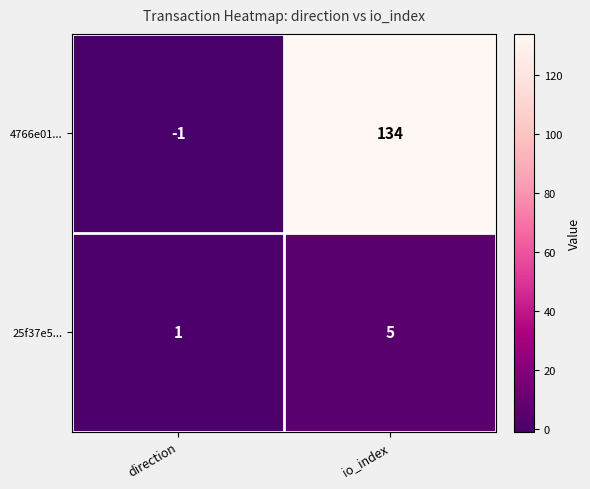

What is the difference between the 4766e01... values at io_index and direction?

135